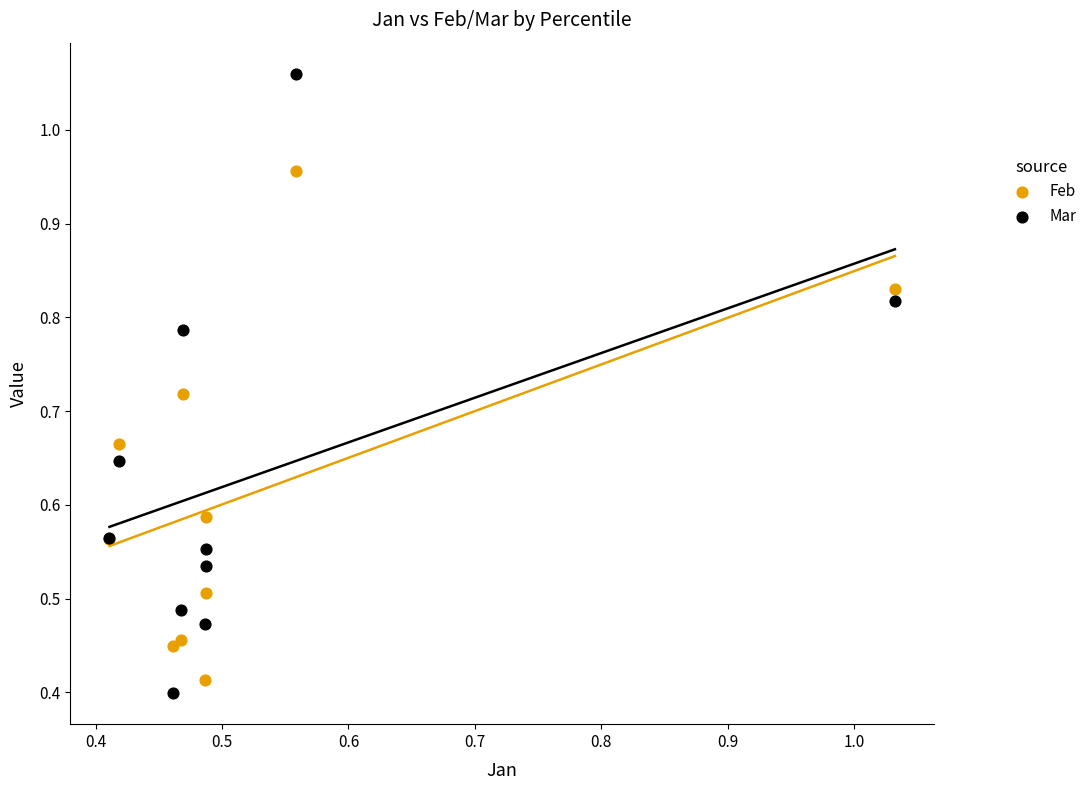

What are all the series names shown in the legend?

Feb, Mar